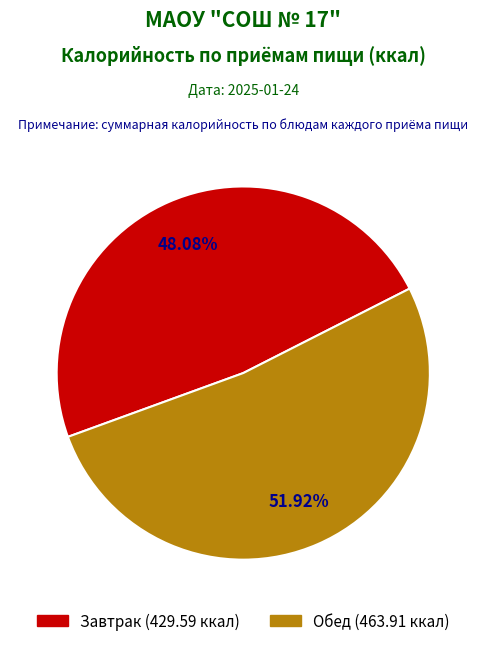

Does any single category account for the majority?

Yes